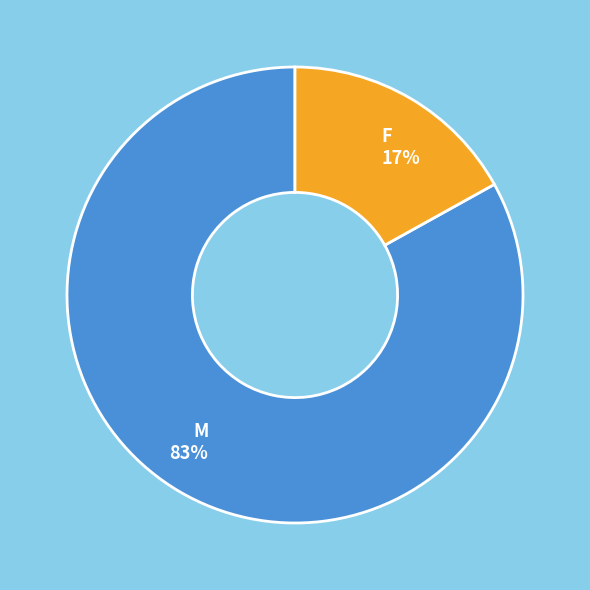

Rank the categories by value from lowest to highest.

F, M